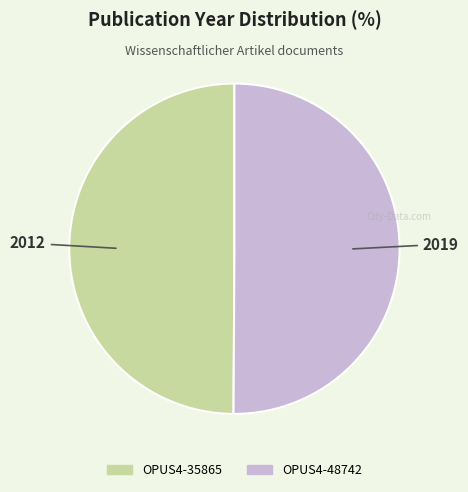

How many slices are in this pie chart?

2